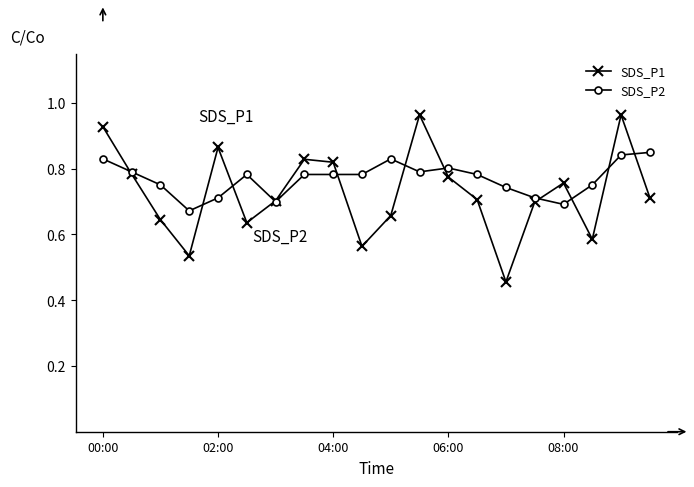

At how many categories does at least one series exceed 0?

20